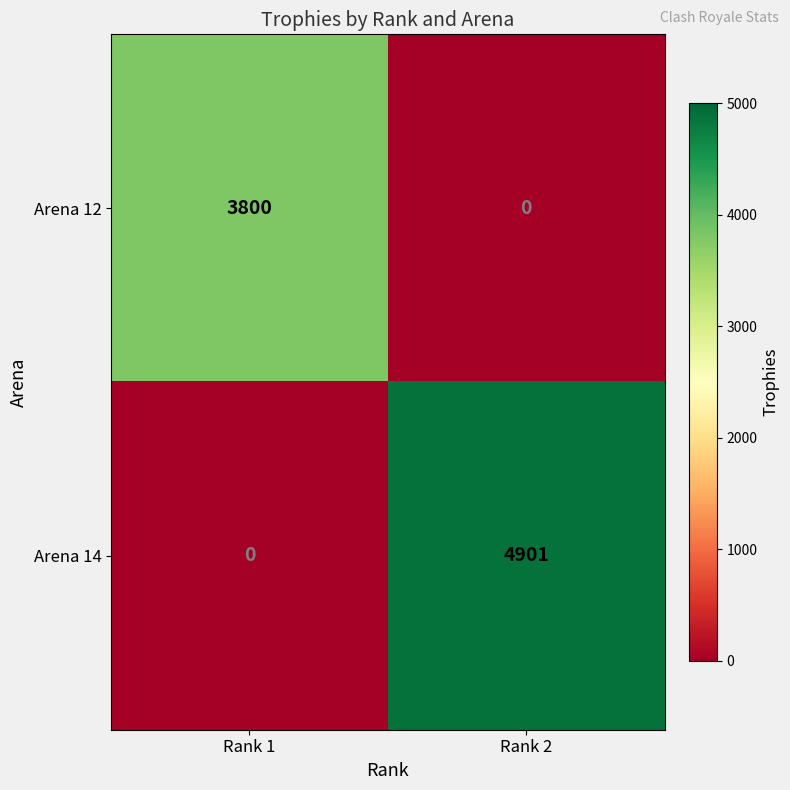

Rank the series by their maximum value, from highest to lowest.

Arena 14, Arena 12